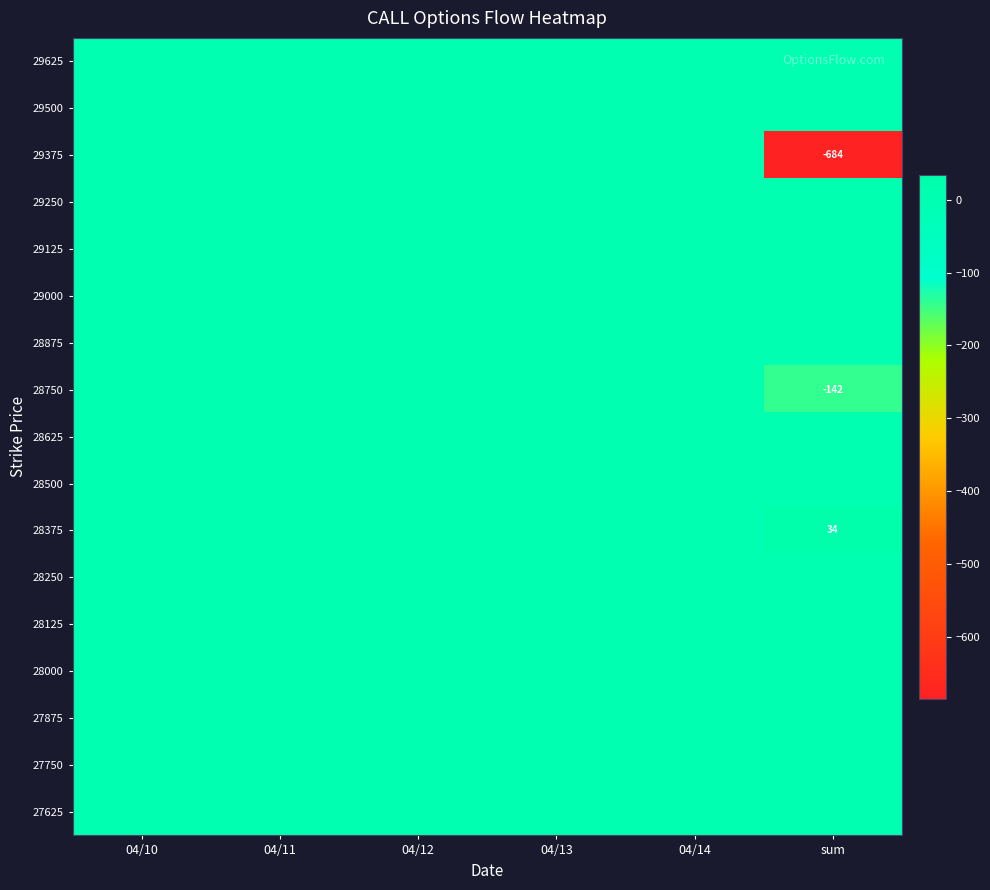

At sum, list the series in order from smallest to largest.

29375, 28750, 29625, 29500, 29250, 29125, 29000, 28875, 28625, 28500, 28250, 28125, 28000, 27875, 27750, 27625, 28375